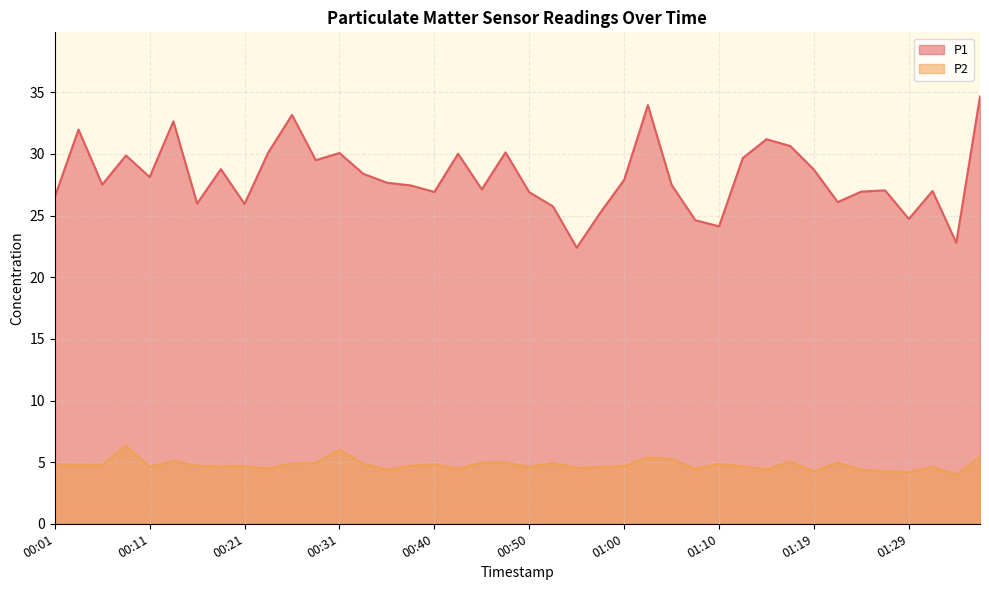

Is it true that P2 equals 1.8 at 00:33?

False